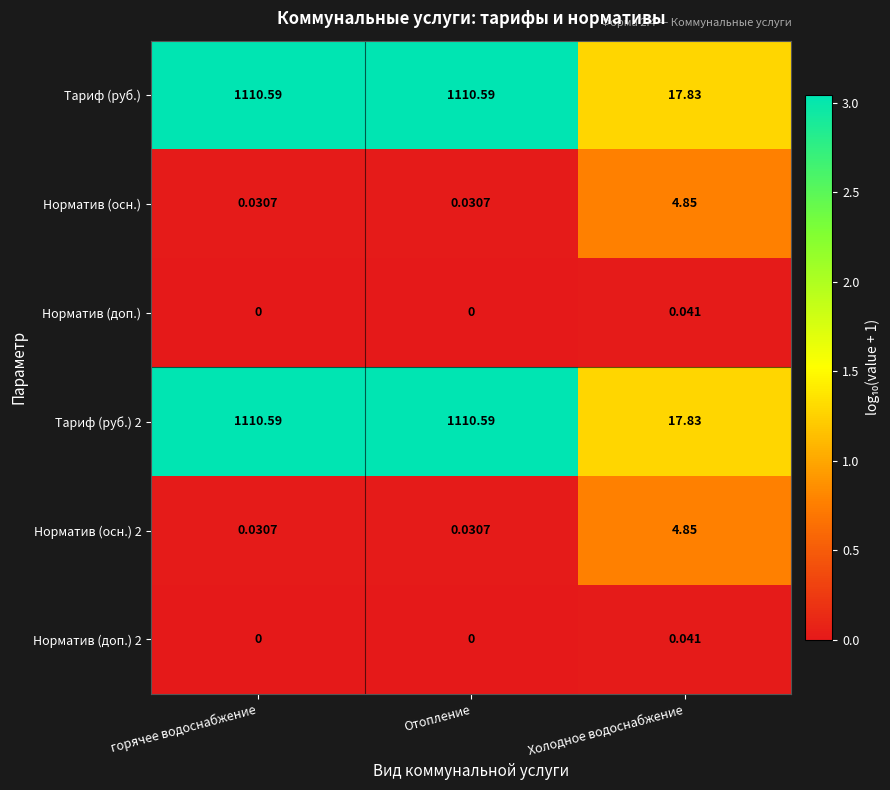

How many series are shown in this chart?

6